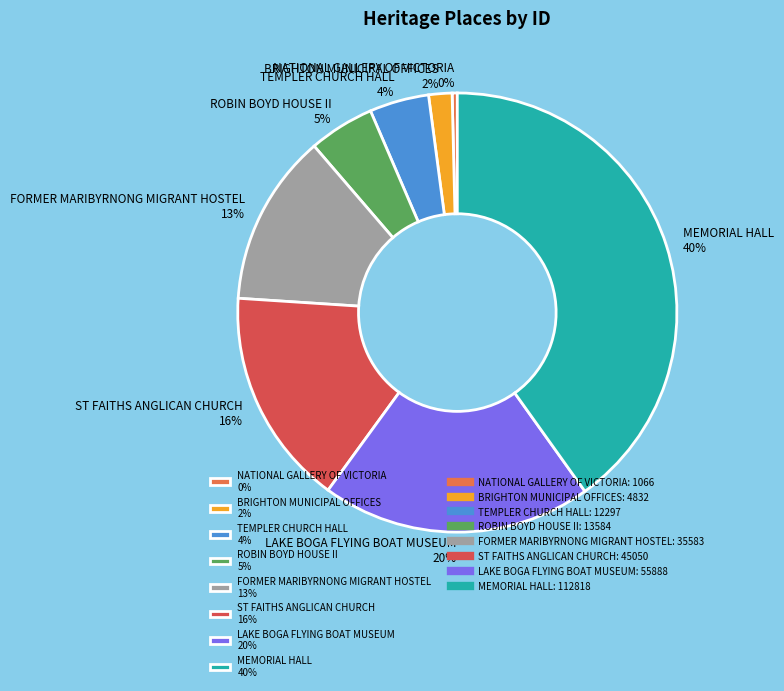

What is the ratio of the value at LAKE BOGA FLYING BOAT MUSEUM 20% to the value at MEMORIAL HALL 40%?

0.5